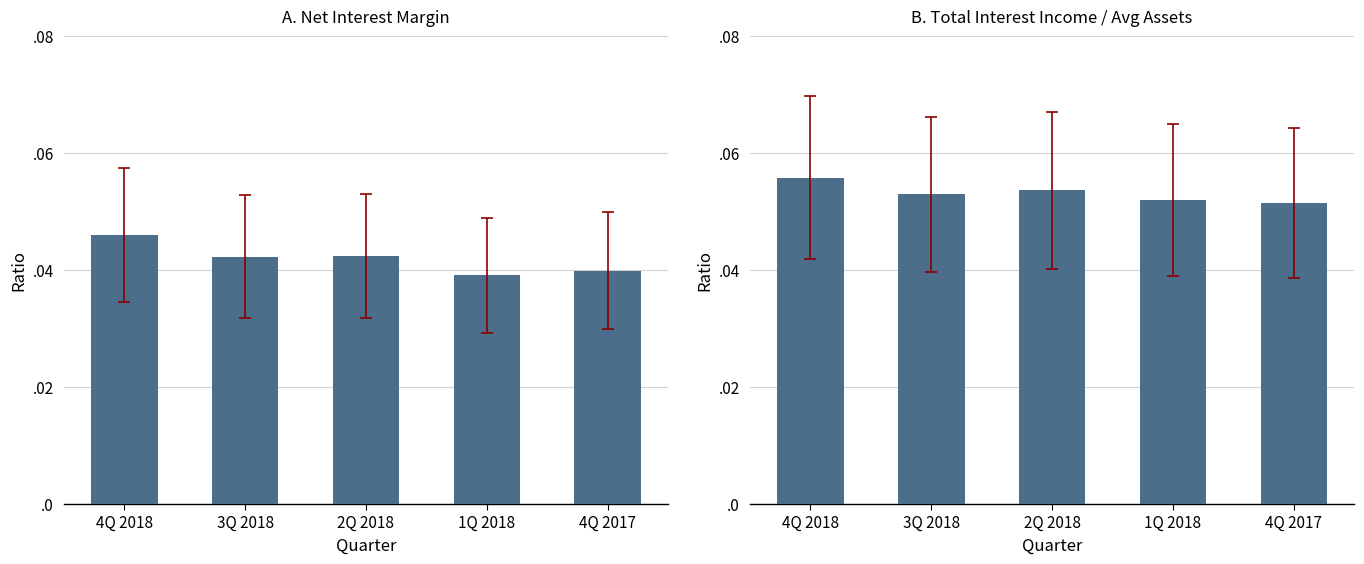

What position from the left is 1Q 2018?

4